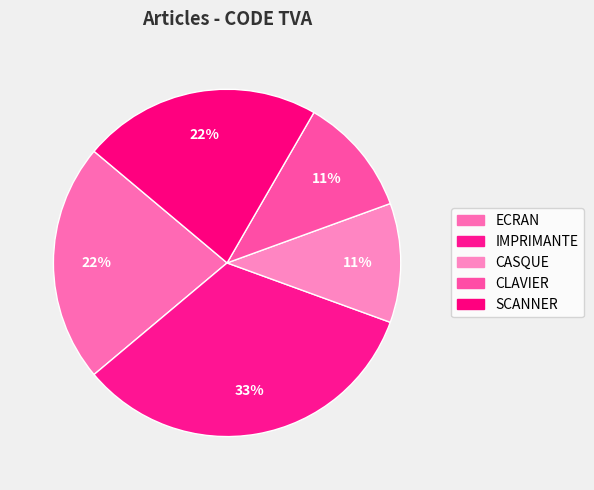

Is it true that ECRAN is 22% of the pie?

True